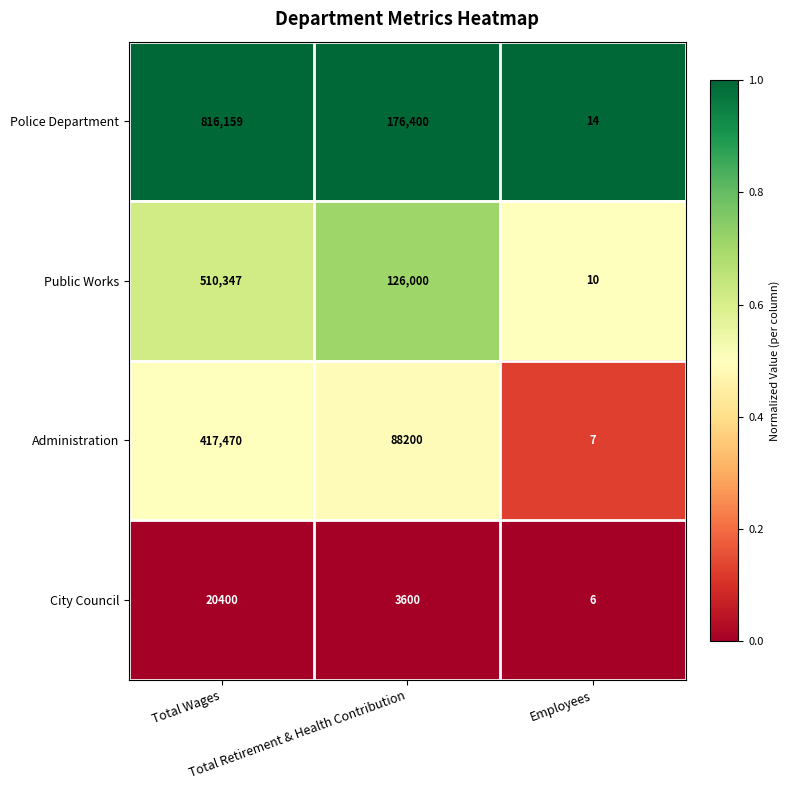

What is the average value of the City Council series?

8002